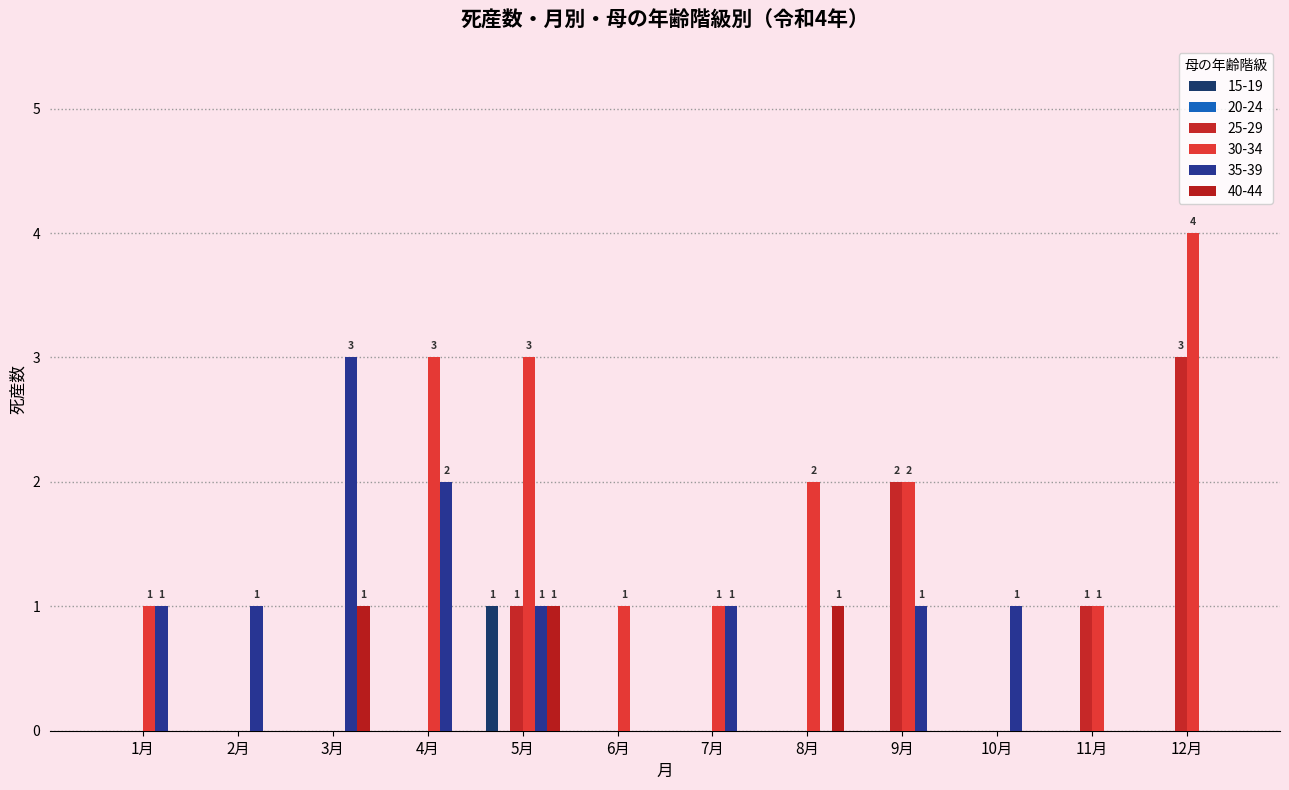

Count the number of categories in the chart.

12